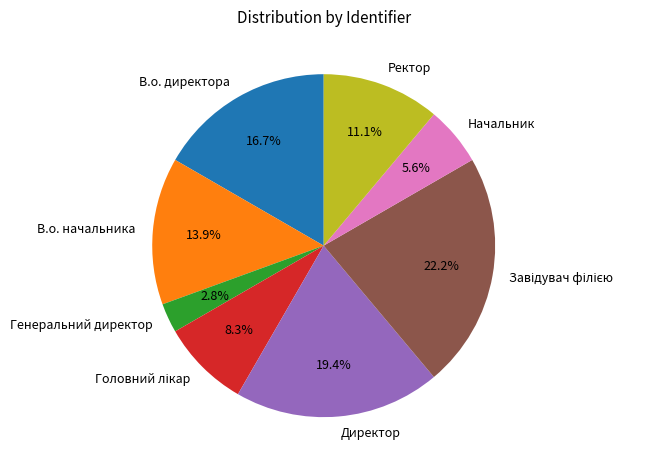

Which category has the smallest portion of the pie?

Генеральний директор